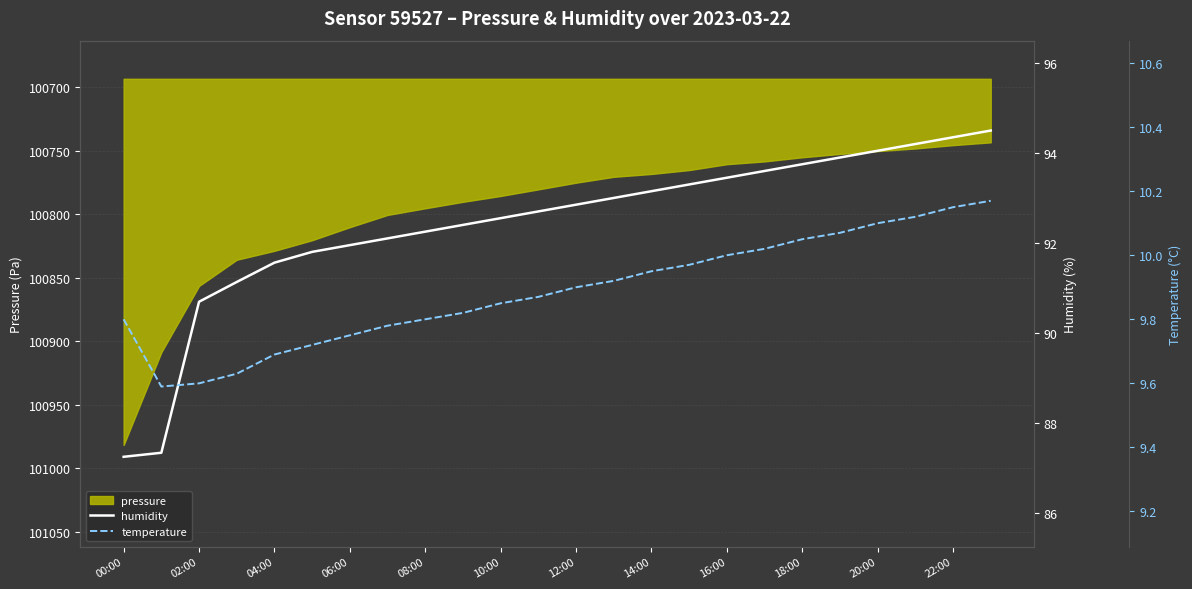

What is the sum of all humidity values?

2217.8